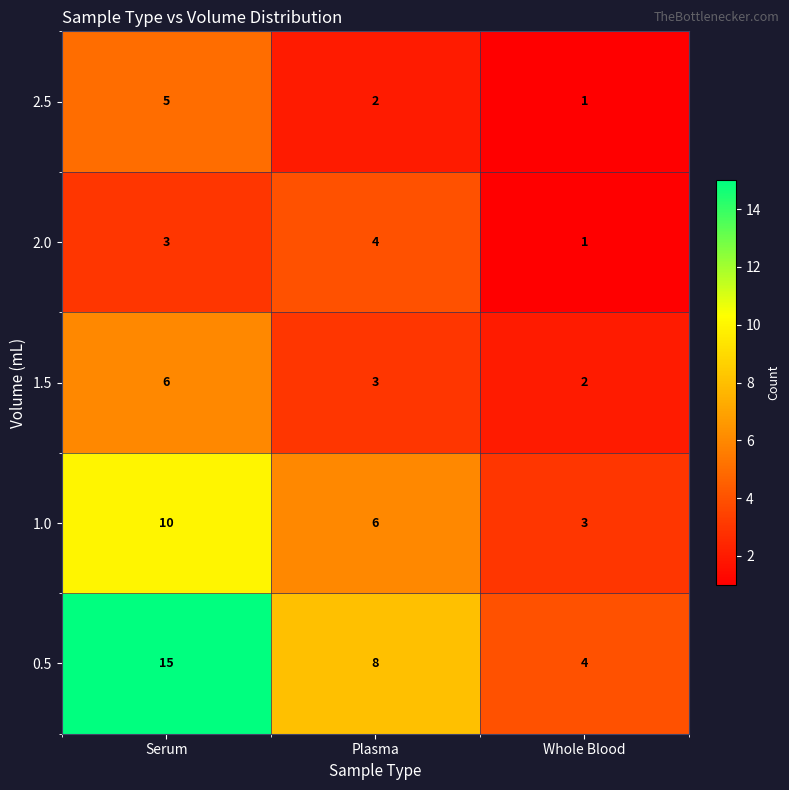

At which label is 2.5 closest to 3?

Plasma